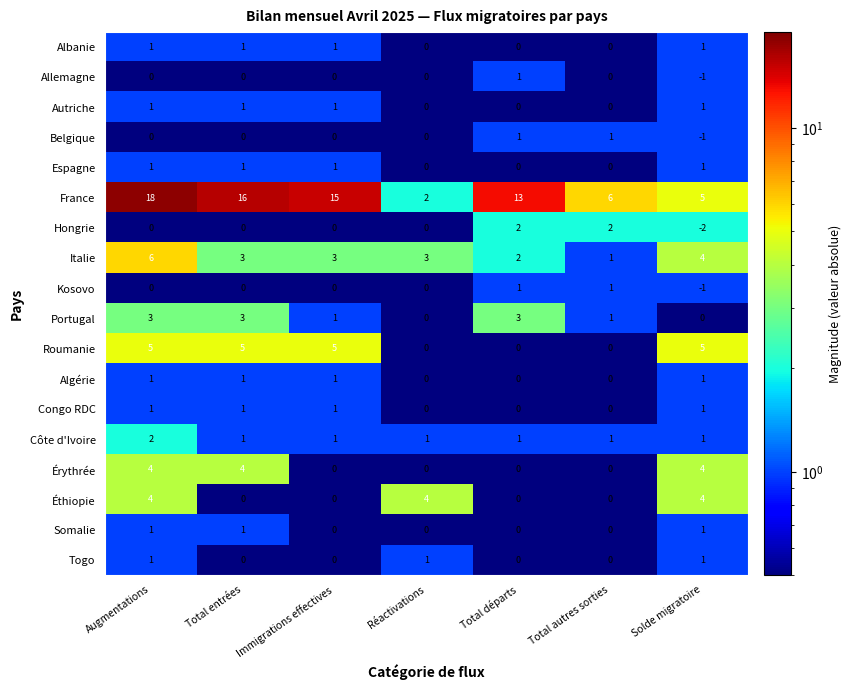

The value of Togo at Total autres sorties is 0. True or false?

True